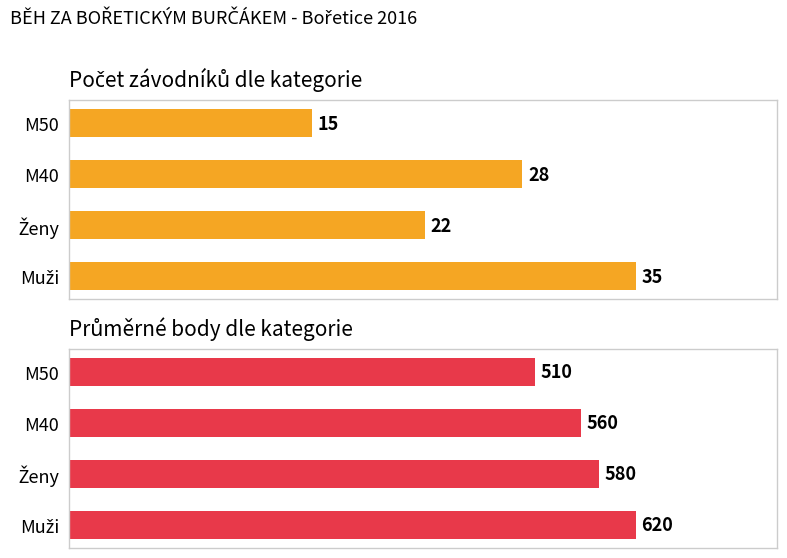

How many groups of bars are there?

4